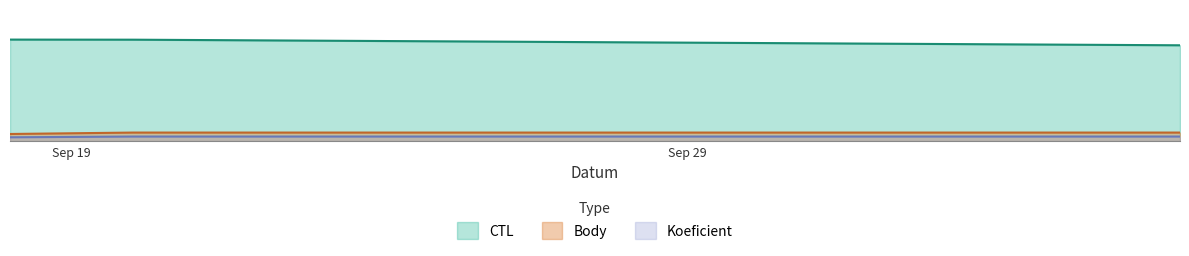

Which category has the lowest value across all series?

2010-09-18